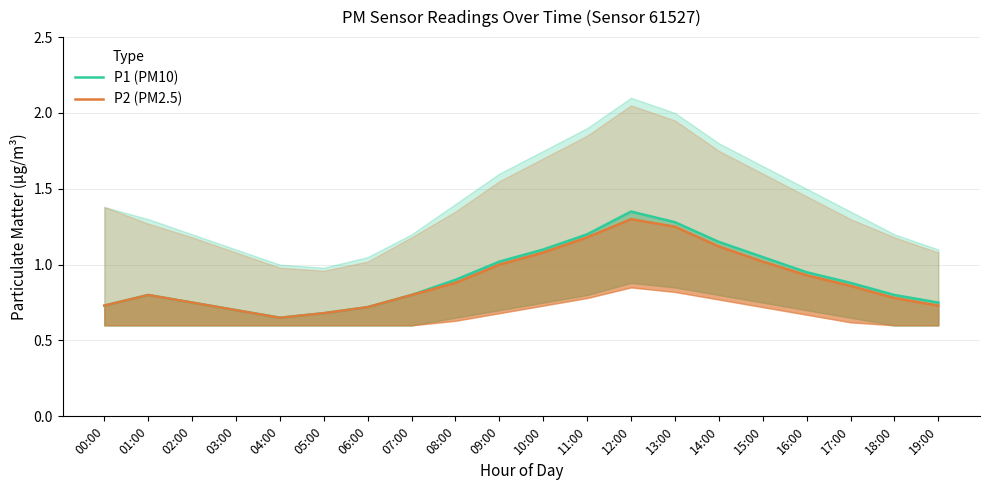

What is the minimum value shown in the chart?

0.7